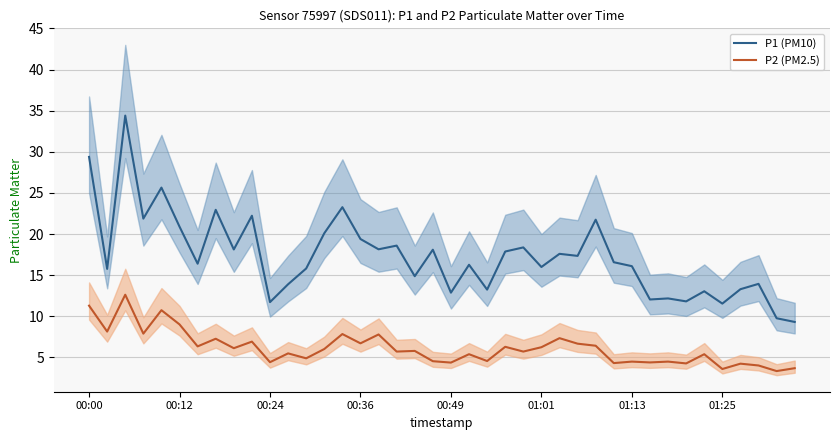

Is the value of P2 (PM2.5) at 14 greater than the value of P1 (PM10) at 27?

No